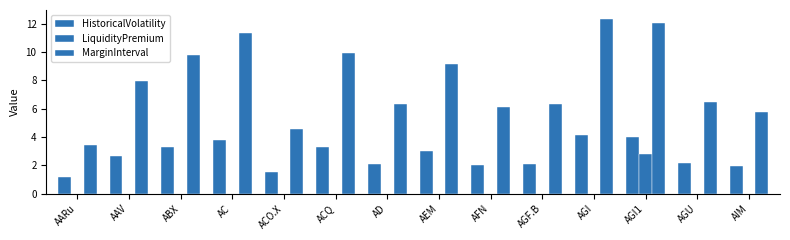

At which label does MarginInterval reach its minimum?

AARu